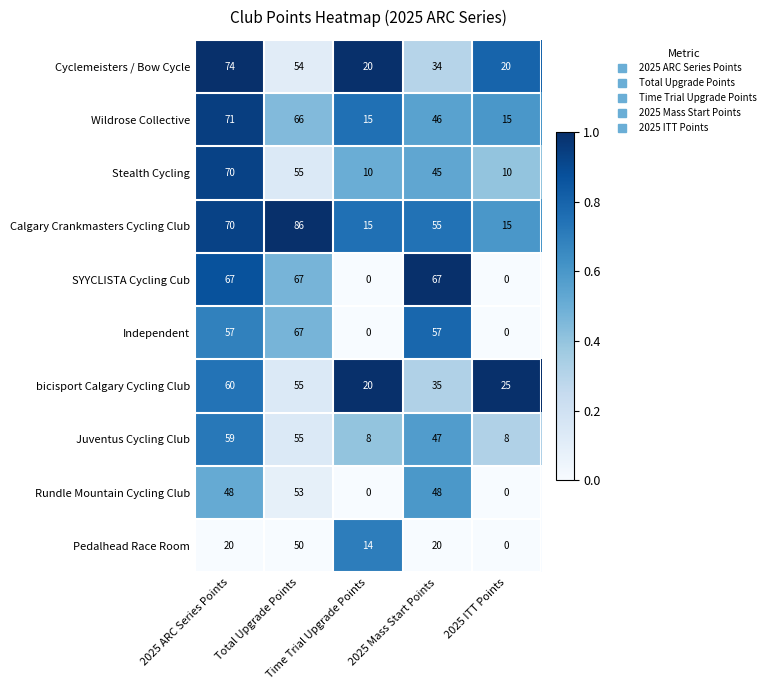

What is the sum of all Juventus Cycling Club values?

177